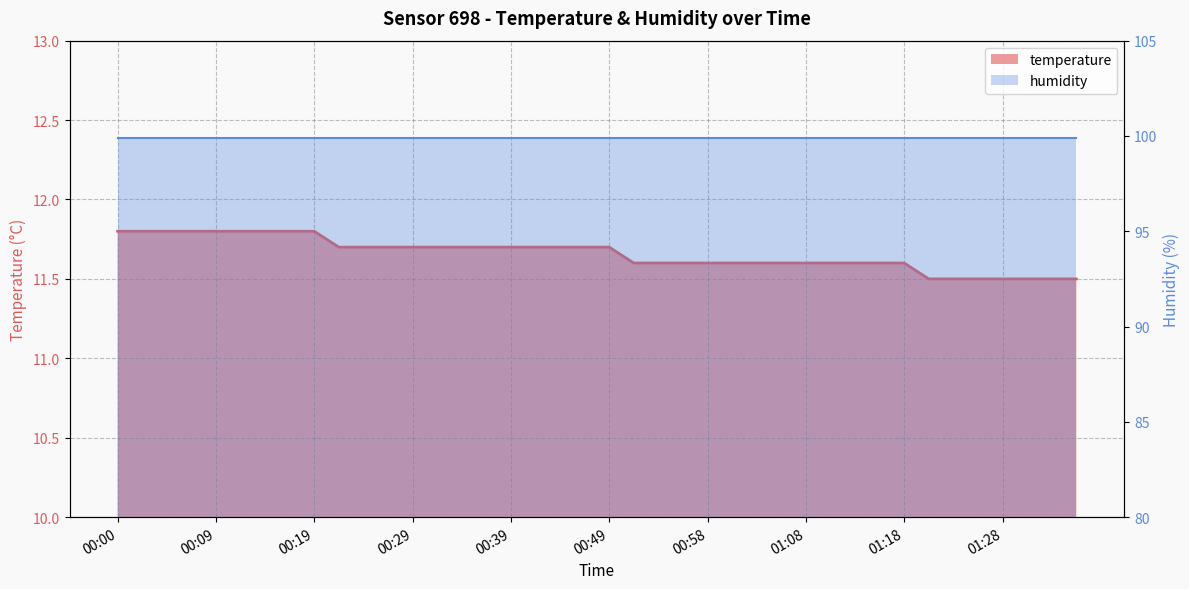

Which category has the lowest value across all series?

01:21